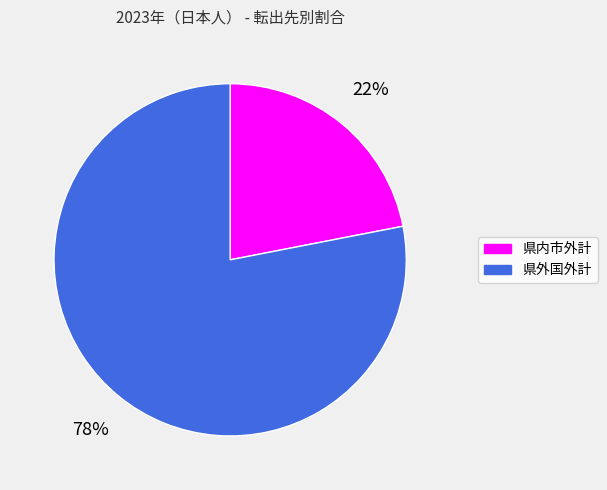

To the nearest percent, what is the difference between the 県内市外計 and 県外国外計 slice percentages?

56%